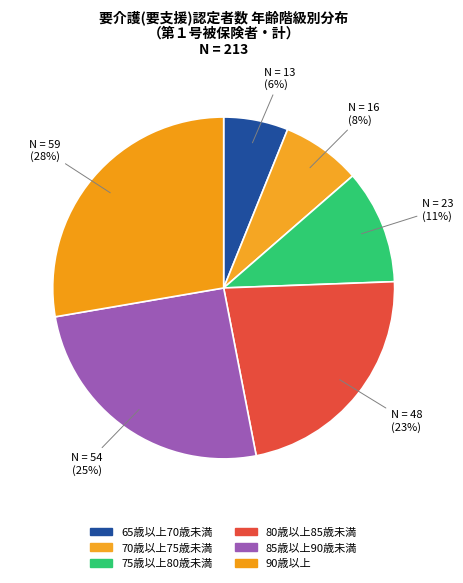

How many slices are in this pie chart?

6